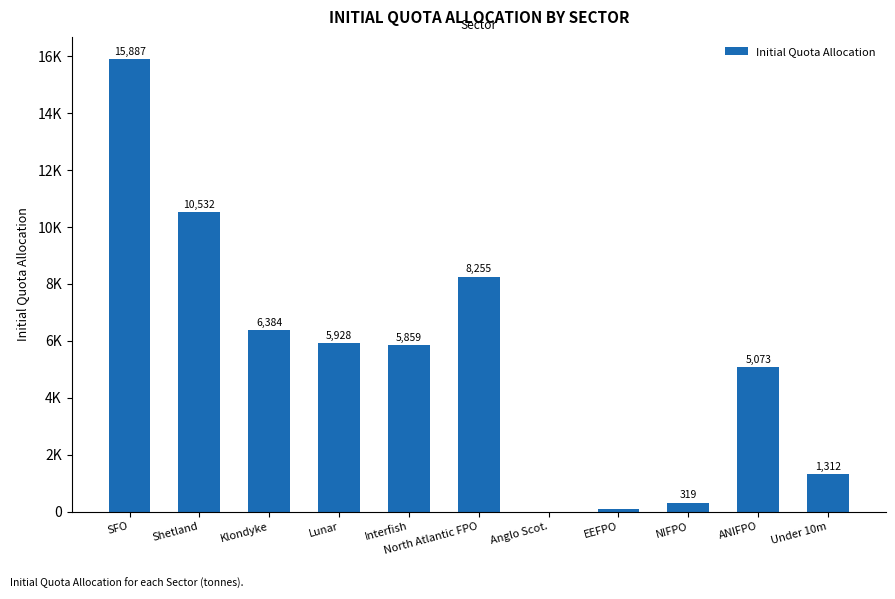

What is the difference between the maximum and minimum values?

15882.3